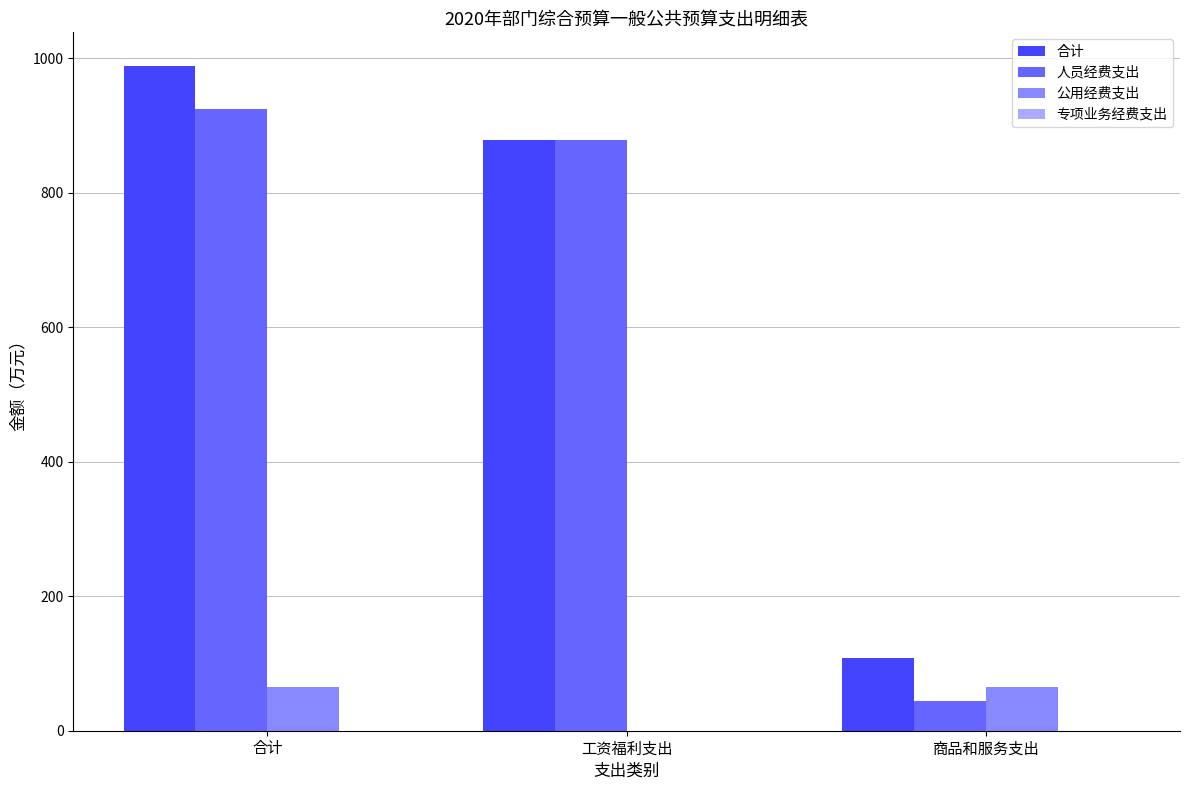

Read the 合计 value at 合计.

988.7